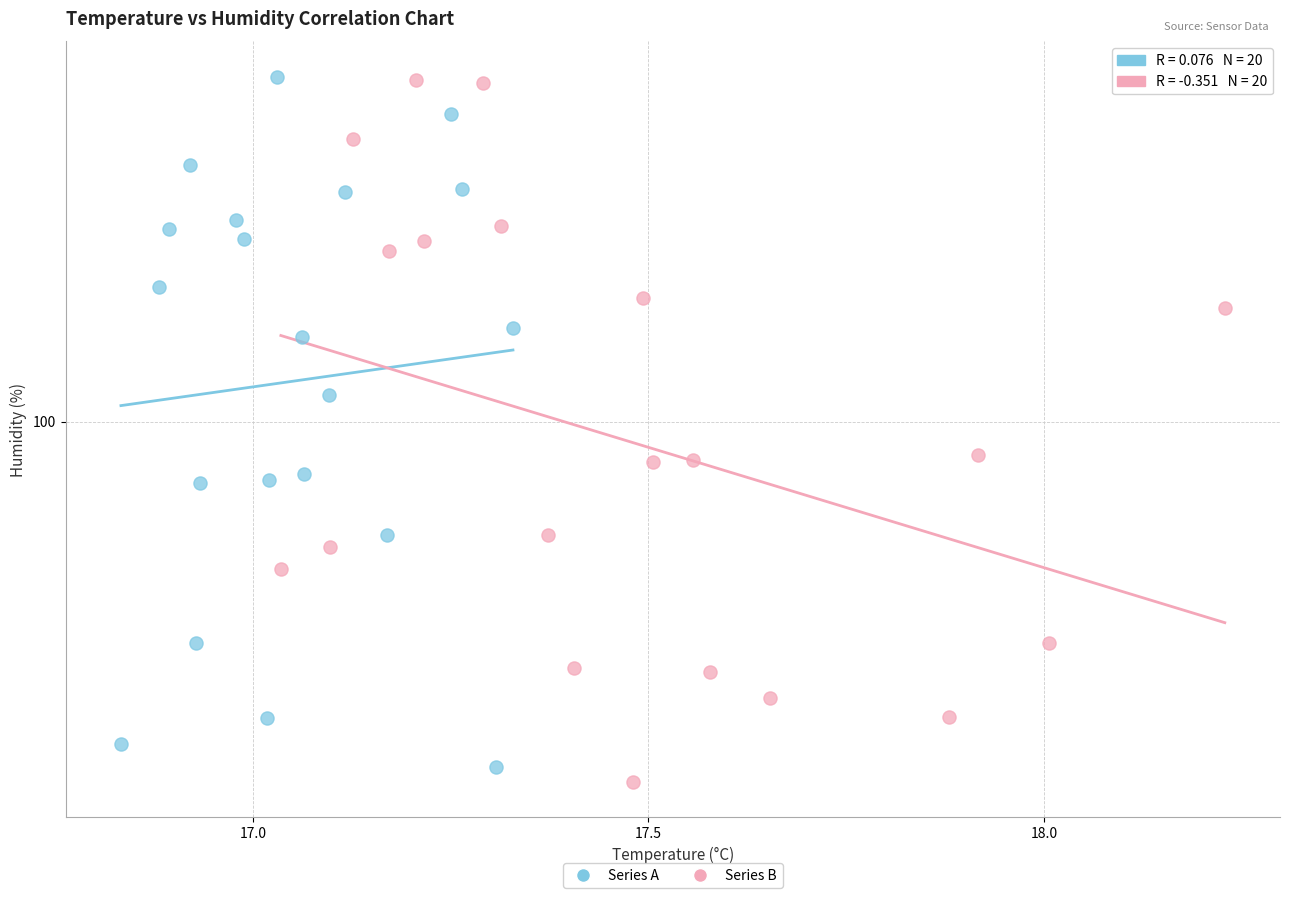

What are all the series names shown in the legend?

Series A, Series B